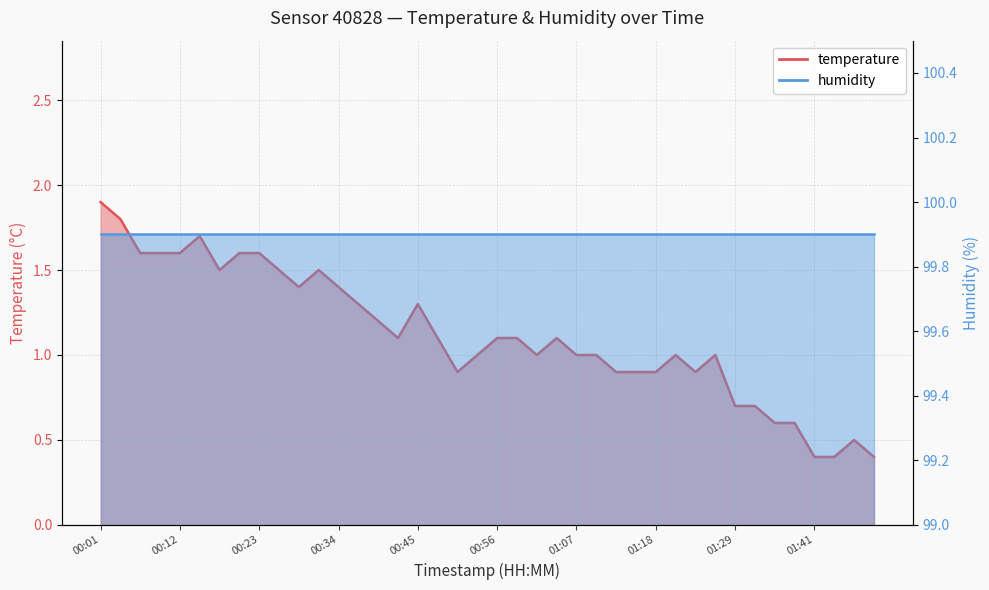

The value at 01:38 is 1.0. True or false?

False